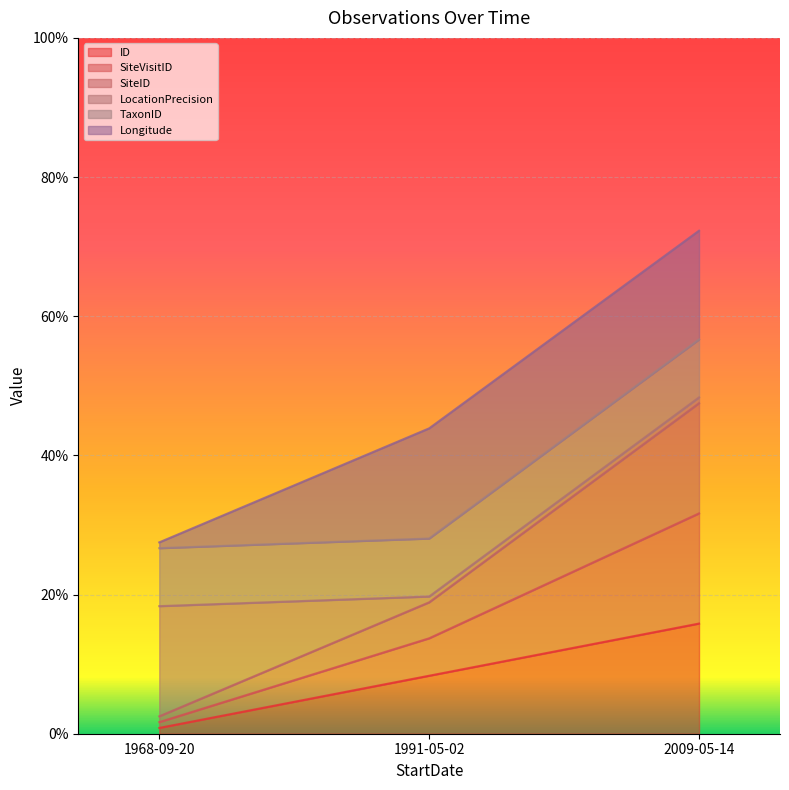

Count the number of categories in the chart.

3